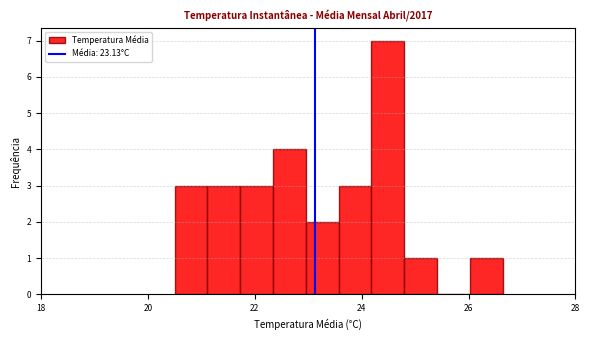

Read against the x-axis, roughly where is the centre of the tallest bar?

24.4